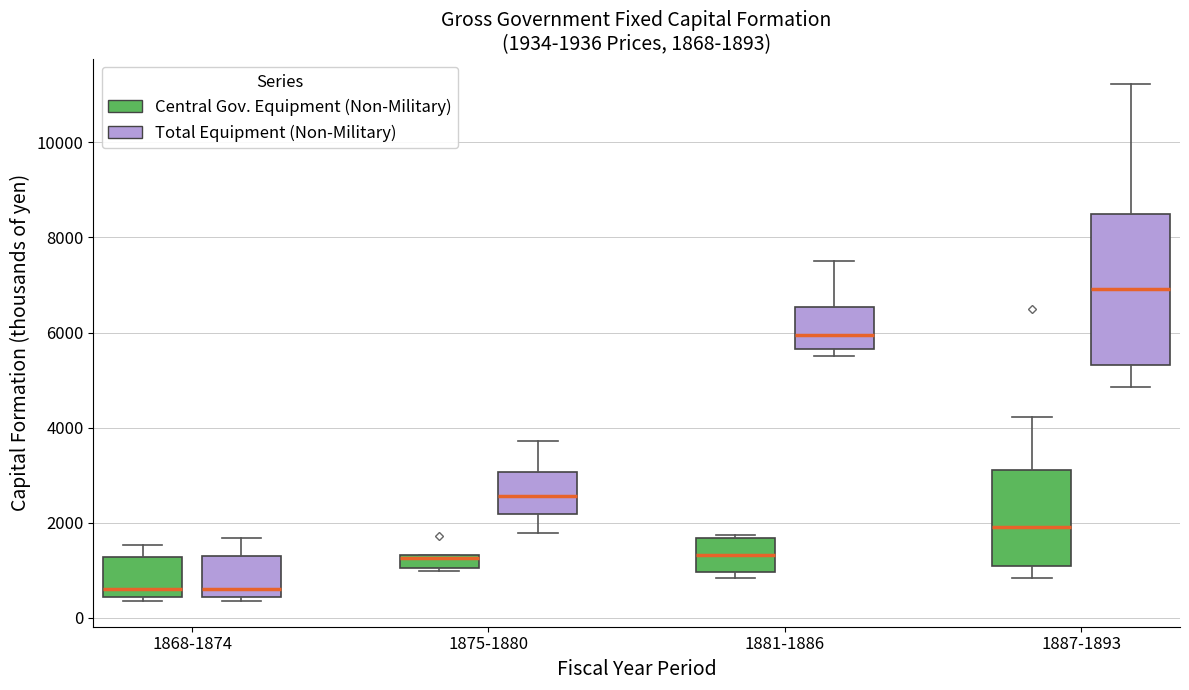

Which box's median line is the highest?

1887-1893 (Total Equipment (Non-Military))